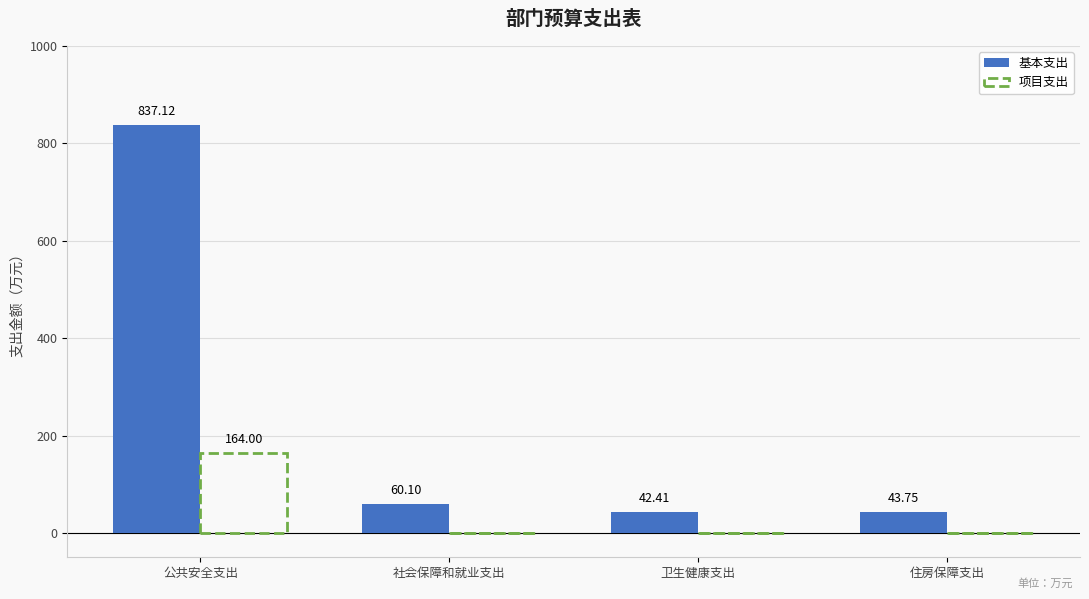

Are the bars horizontal?

No